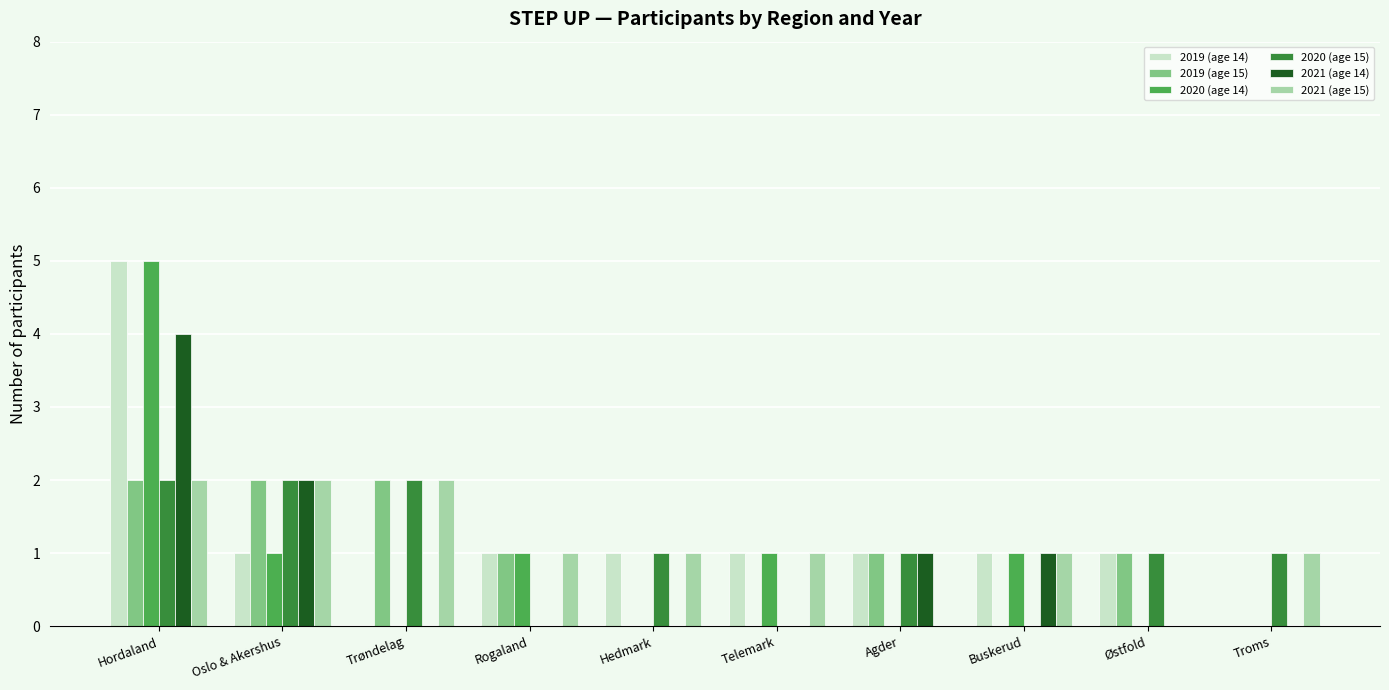

Is it true that 2019 (age 14) equals 1 at Oslo & Akershus?

True